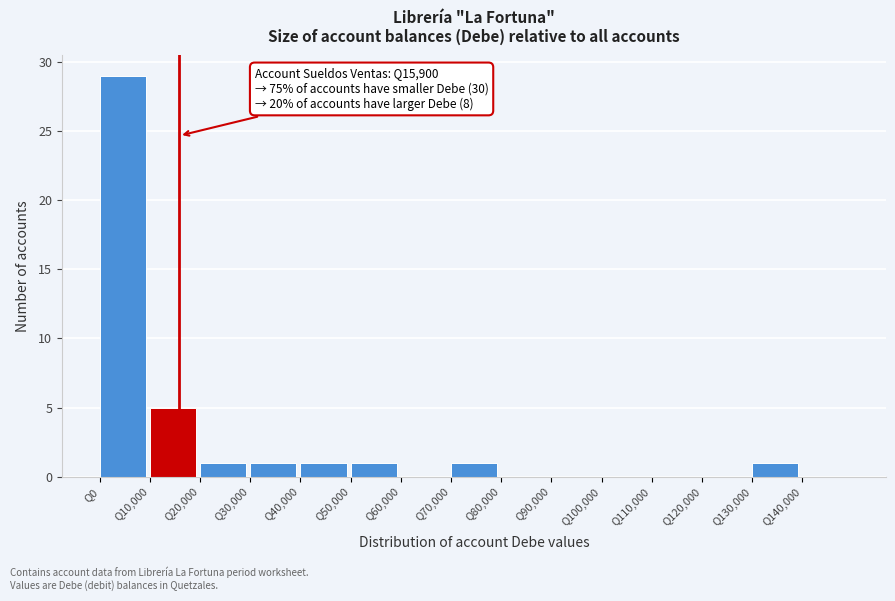

Over which range of the x-axis is the bar tallest?

0 to 10000